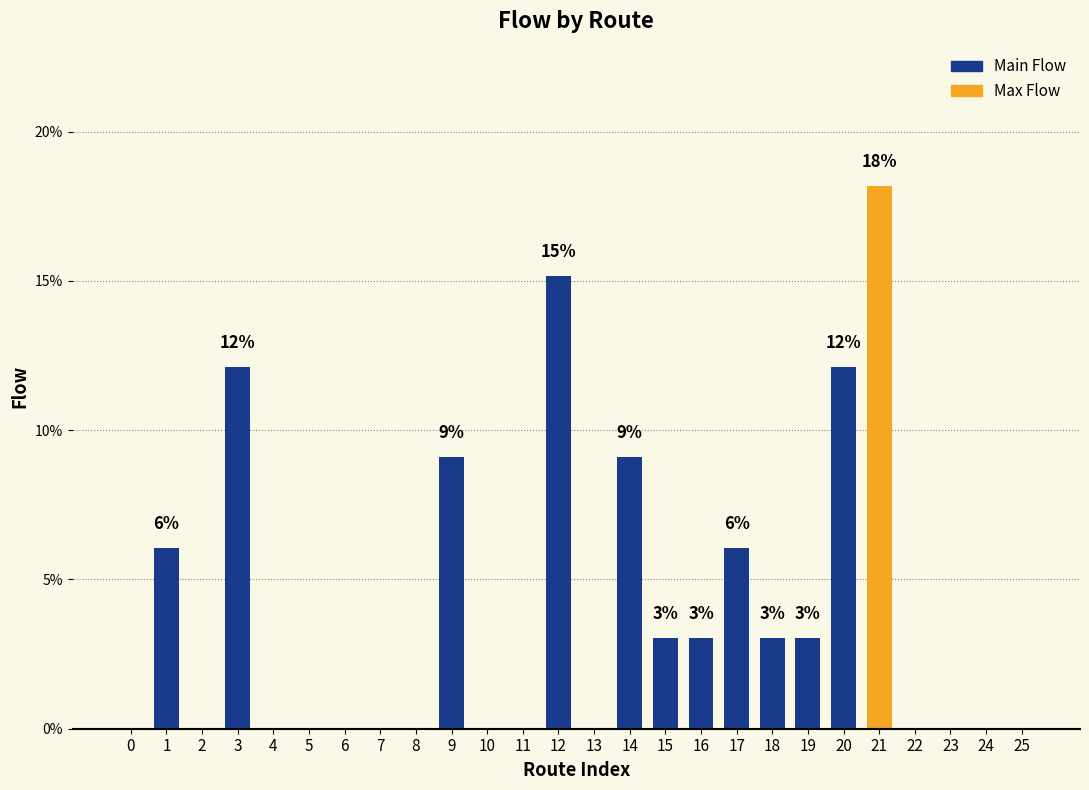

What is the sum of the values at 7 and 14?

9.1